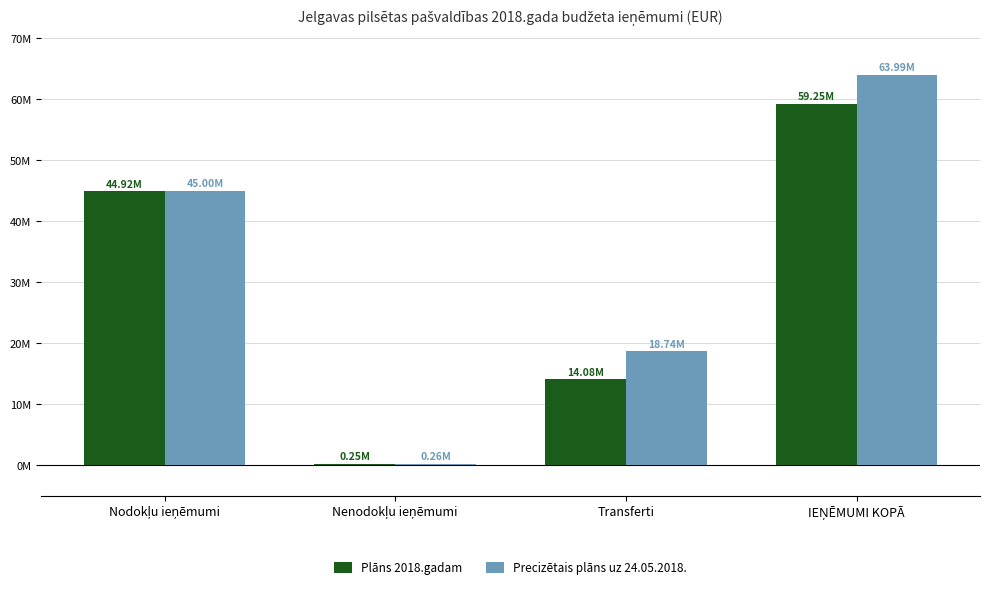

What is the value of the Plāns 2018.gadam bar at the 1st from the left?

44915303